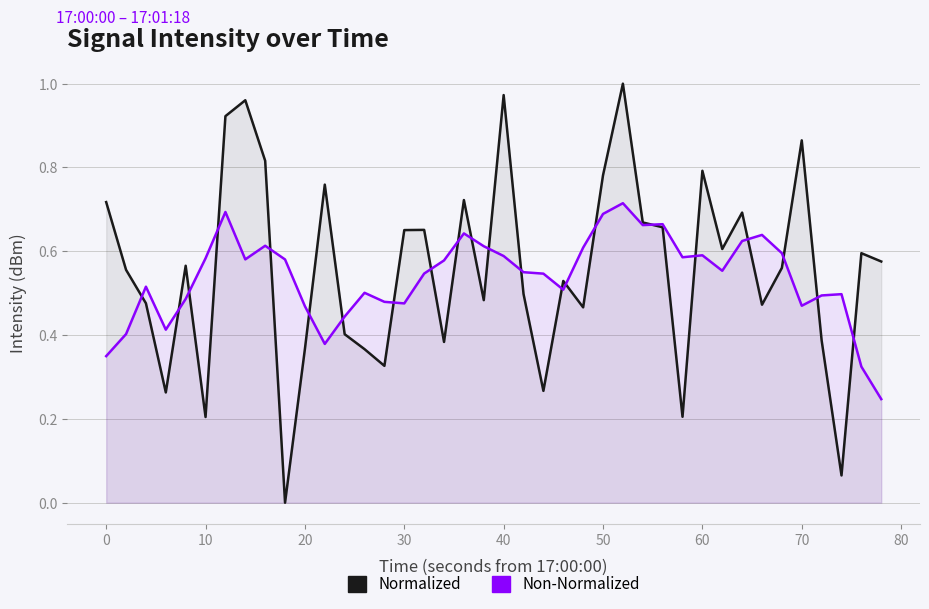

Which series has the largest range (max minus min)?

Normalized